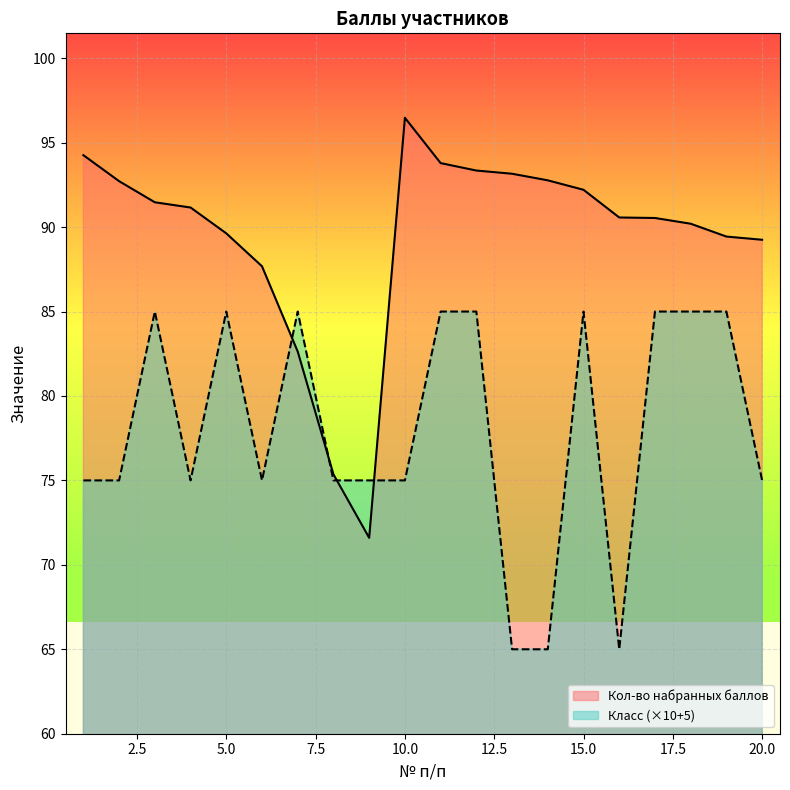

What is the value of the Класс point at the 11th from the left?

85.0